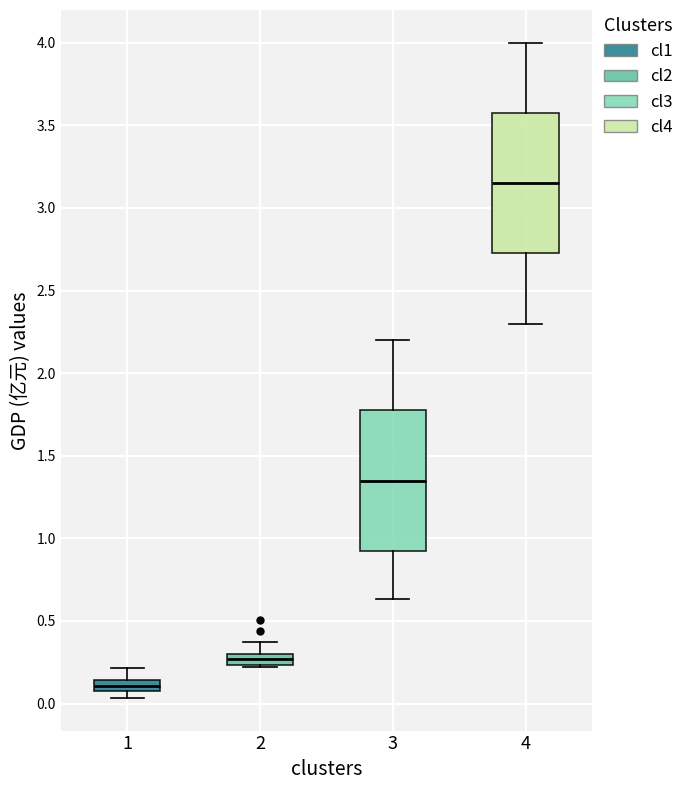

Where is the lower edge of the box at x = 1 on the y-axis? The values are not printed on the chart, so give them approximately, as read against the axis.

0.05